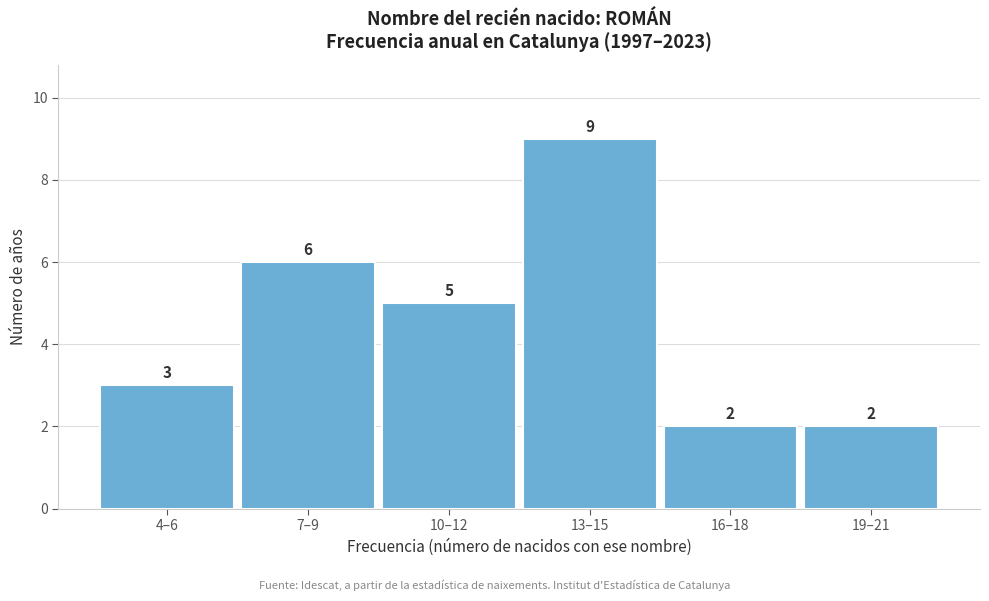

Reading left to right, extract all data points from this chart.

4–6=3	7–9=6	10–12=5	13–15=9	16–18=2	19–21=2